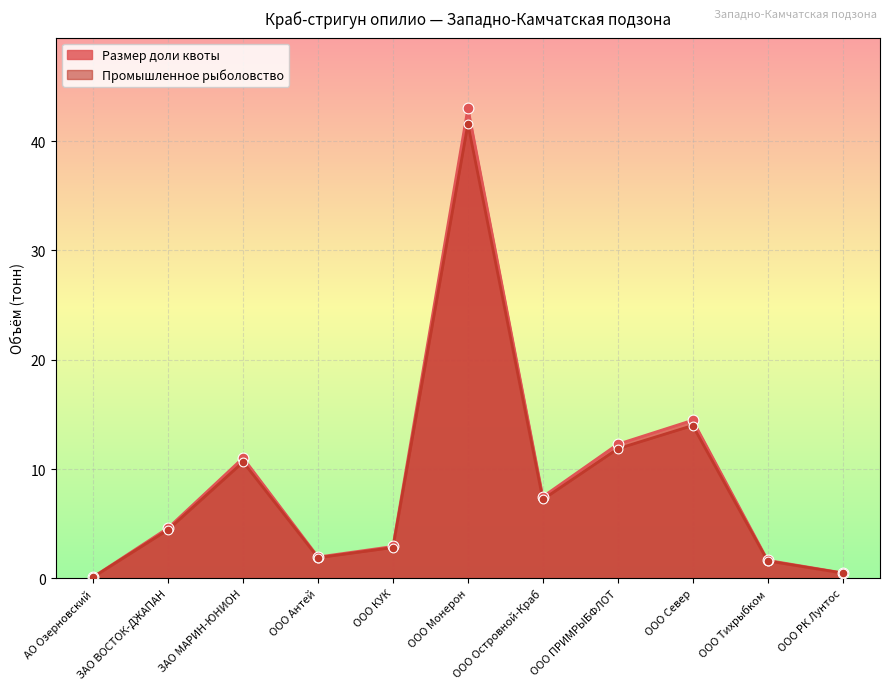

Is the value of Промышленное рыболовство at ООО Монерон greater than the value of Размер доли квоты at ООО Островной-Краб?

Yes